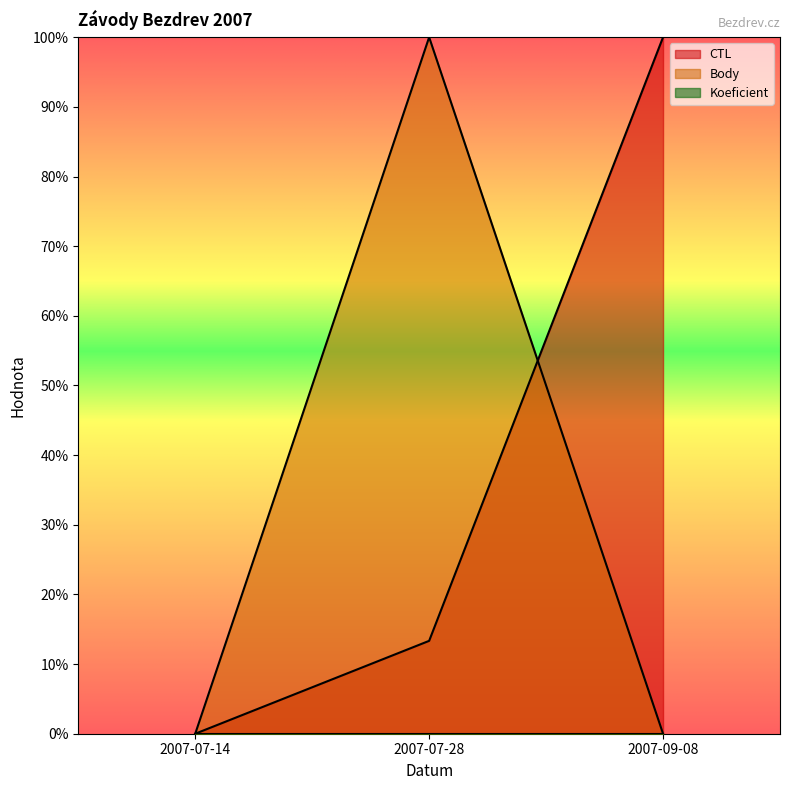

What is the sum of the CTL values at 2007-07-14 and 2007-09-08?

1.0